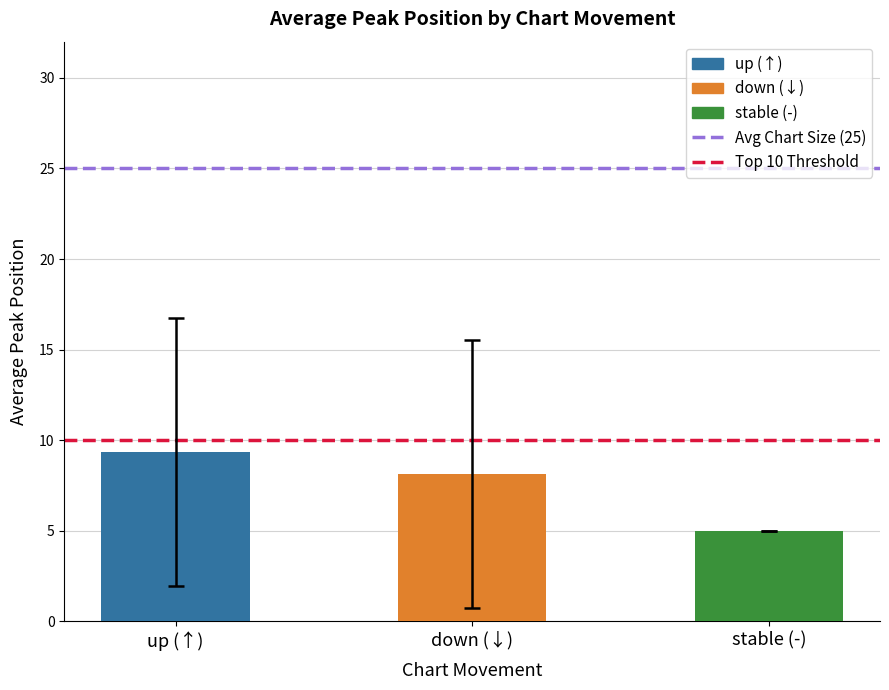

Are the bars grouped side by side (vs. stacked)?

No